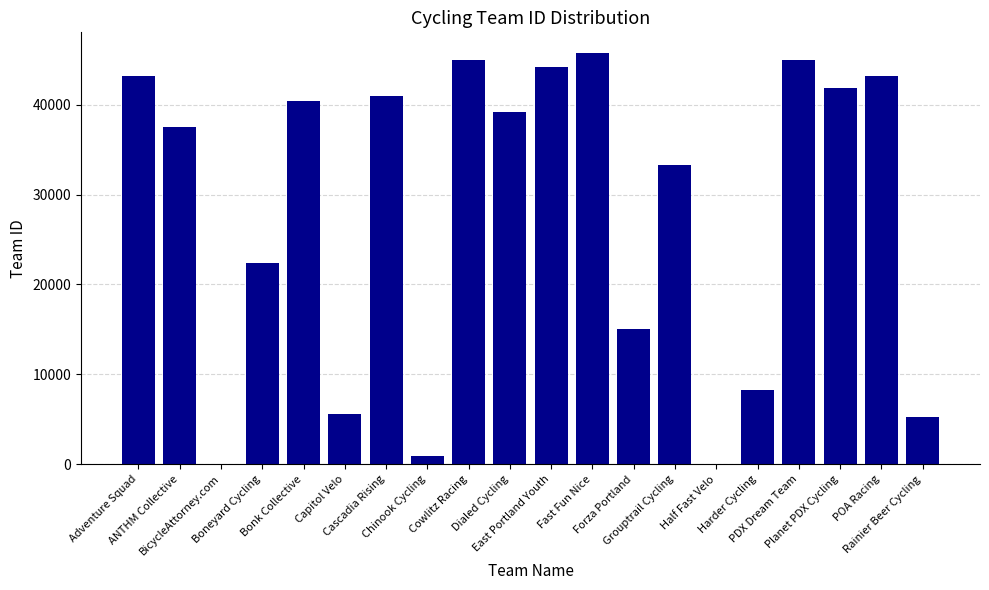

At which label does the data first exceed 39195?

Adventure Squad